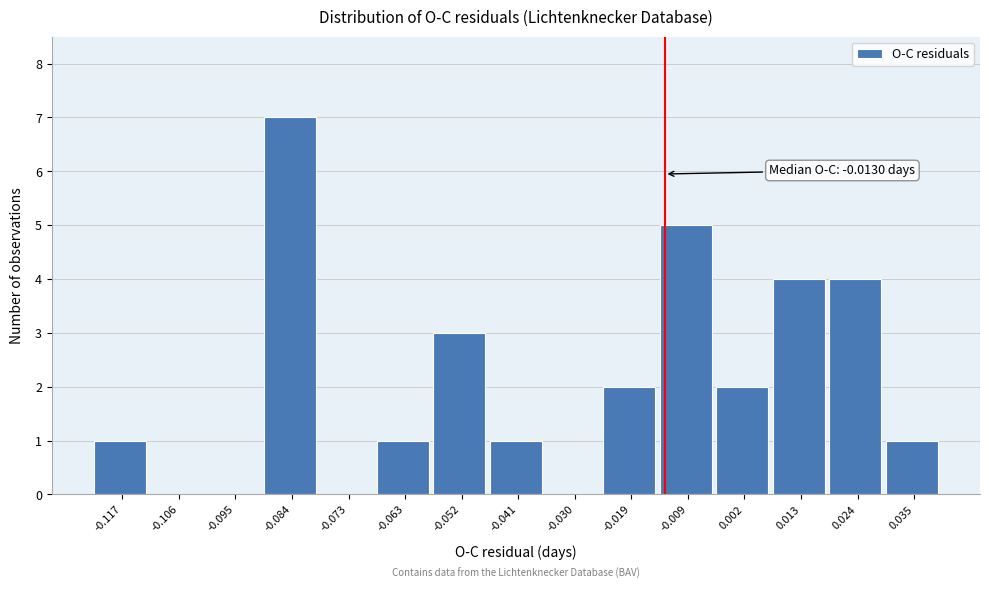

Over which range of the x-axis is the bar tallest?

-0.090 to -0.078